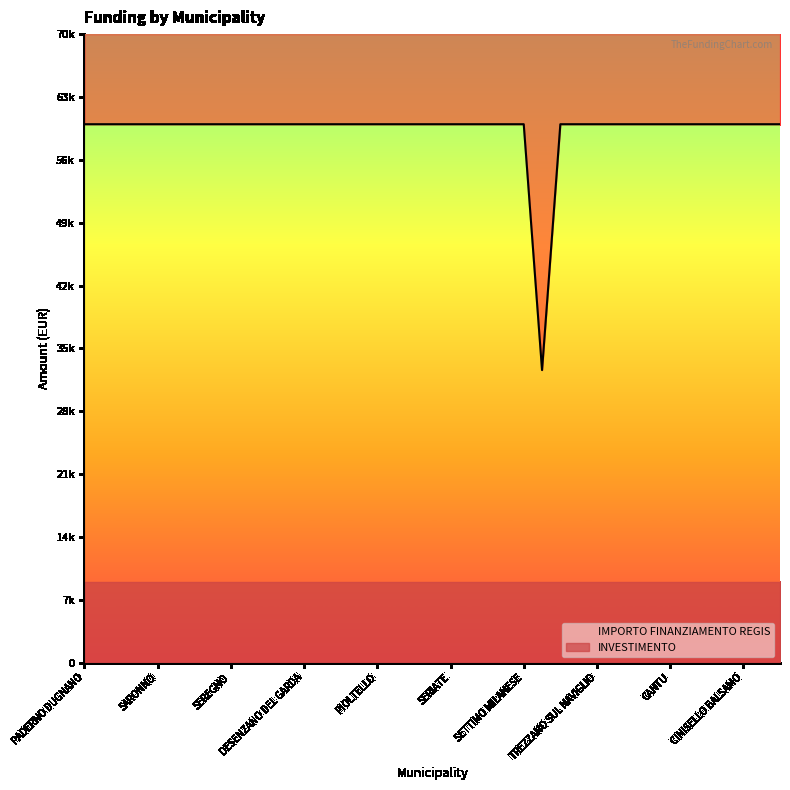

How many points are lower than both their immediate neighbors (excluding endpoints)?

1